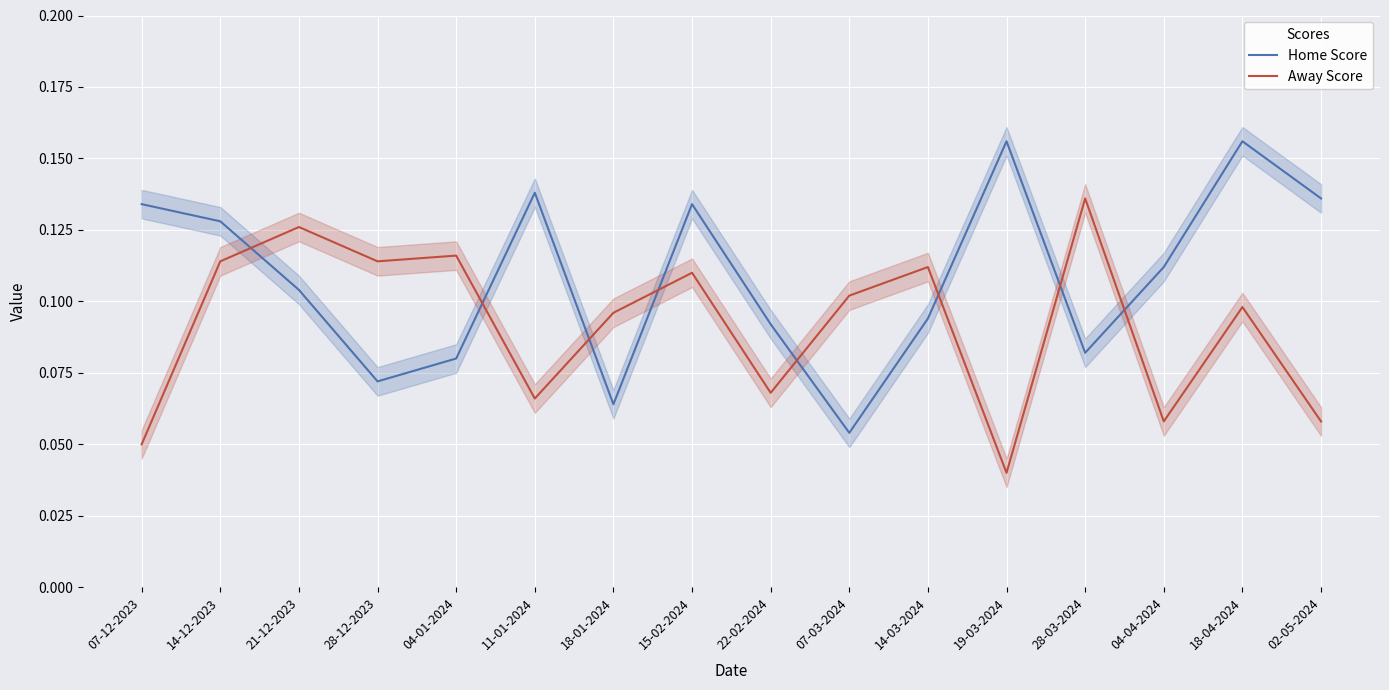

List the series in order of their peak value, lowest first.

Away Score, Home Score